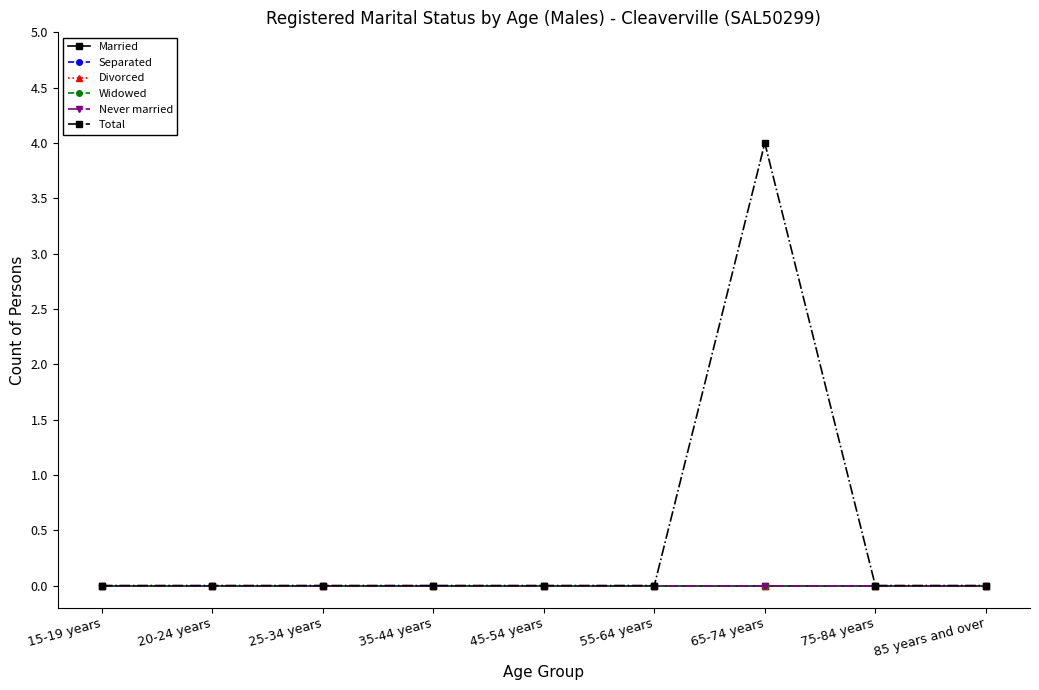

Is this an area chart (filled region under the line)?

No